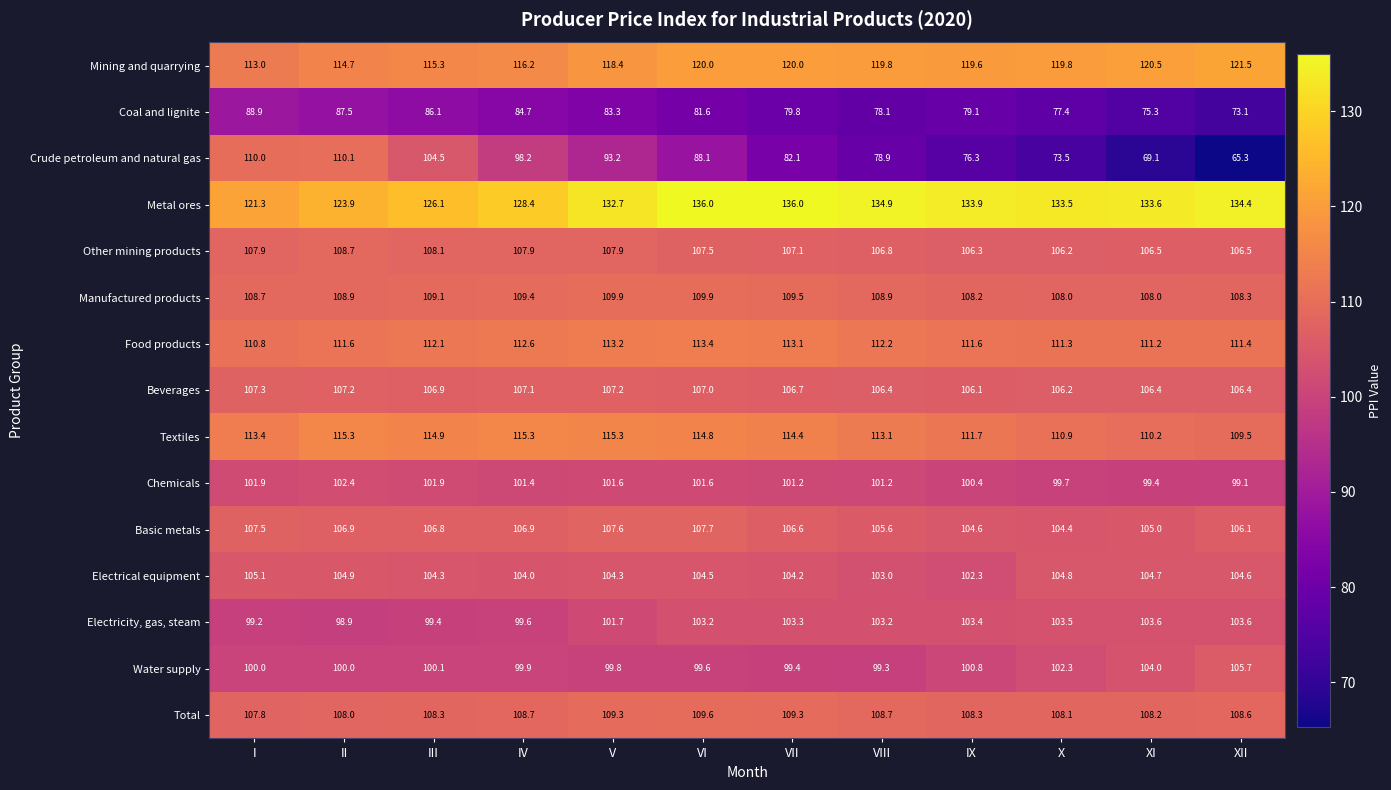

At IX, list the series in order from smallest to largest.

Crude petroleum and natural gas, Coal and lignite, Chemicals, Water supply, Electrical equipment, Electricity, gas, steam, Basic metals, Beverages, Other mining products, Manufactured products, Total, Food products, Textiles, Mining and quarrying, Metal ores